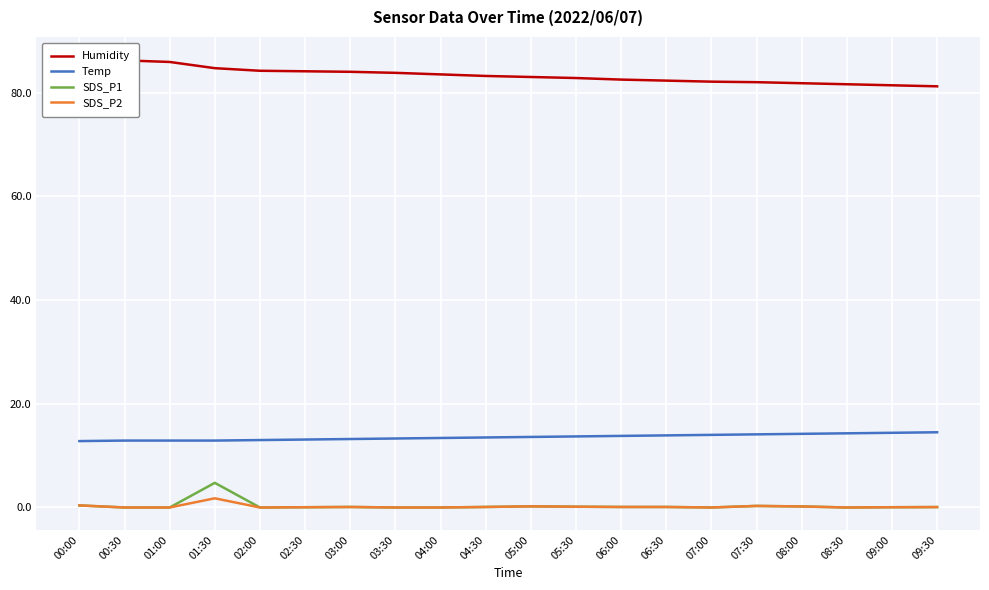

Read the SDS_P2 value at 01:30.

1.8